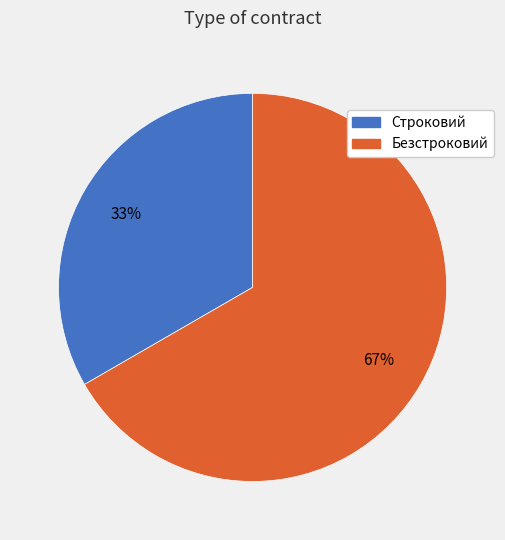

To the nearest percent, what is the average slice percentage?

50%